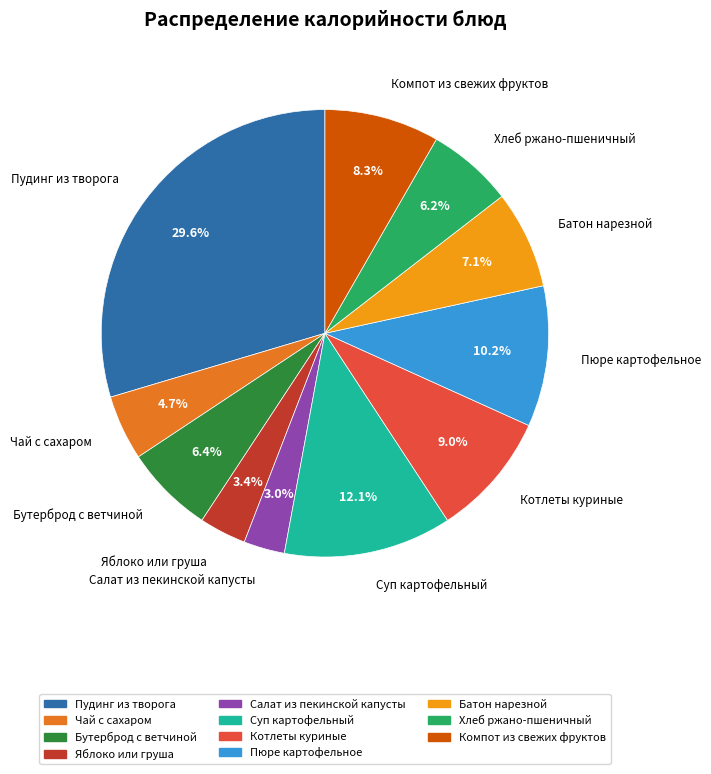

To the nearest percent, what is the difference between the largest and smallest slice percentages?

27%